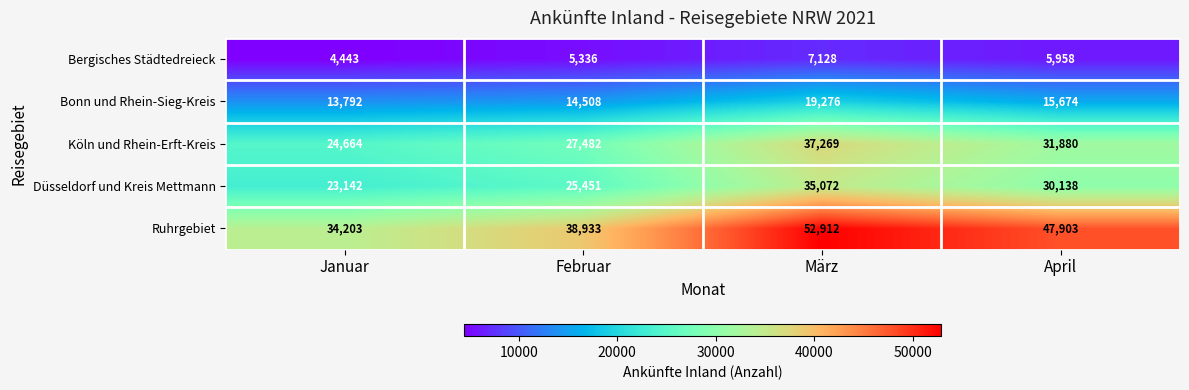

Reading left to right, extract all data points from this chart.

Bergisches Städtedreieck: Januar=4443	Februar=5336	März=7128	April=5958
Bonn und Rhein-Sieg-Kreis: Januar=13792	Februar=14508	März=19276	April=15674
Köln und Rhein-Erft-Kreis: Januar=24664	Februar=27482	März=37269	April=31880
Düsseldorf und Kreis Mettmann: Januar=23142	Februar=25451	März=35072	April=30138
Ruhrgebiet: Januar=34203	Februar=38933	März=52912	April=47903